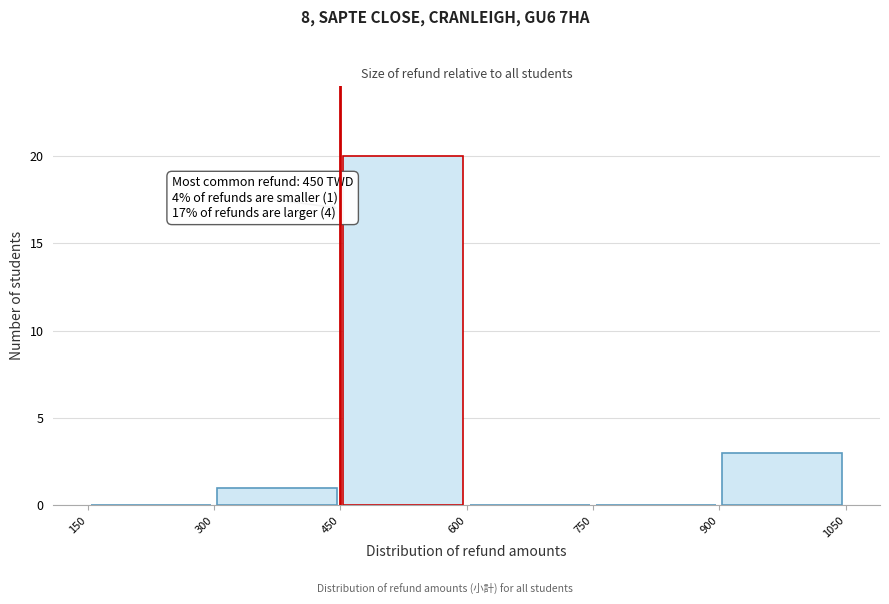

Over which range of the x-axis is the bar tallest?

450 to 600